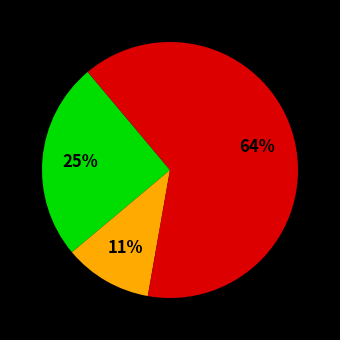

How many segments does this pie chart have?

3